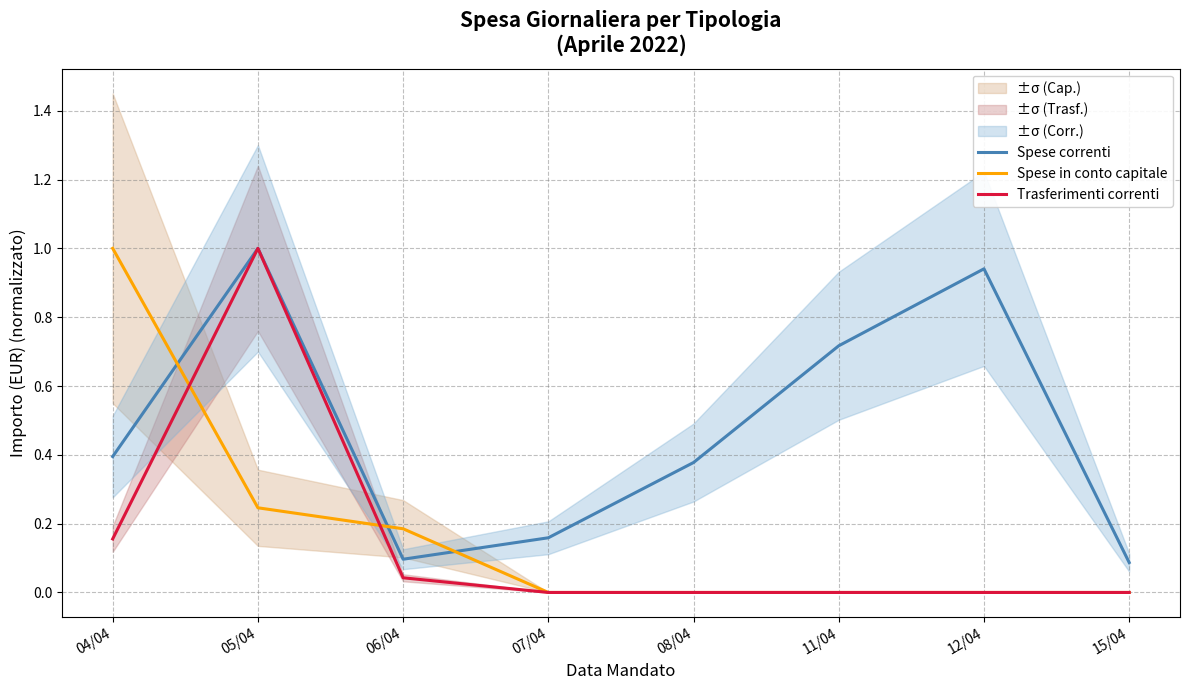

List the series in order of their peak value, lowest first.

Spese correnti, Spese in conto capitale, Trasferimenti correnti